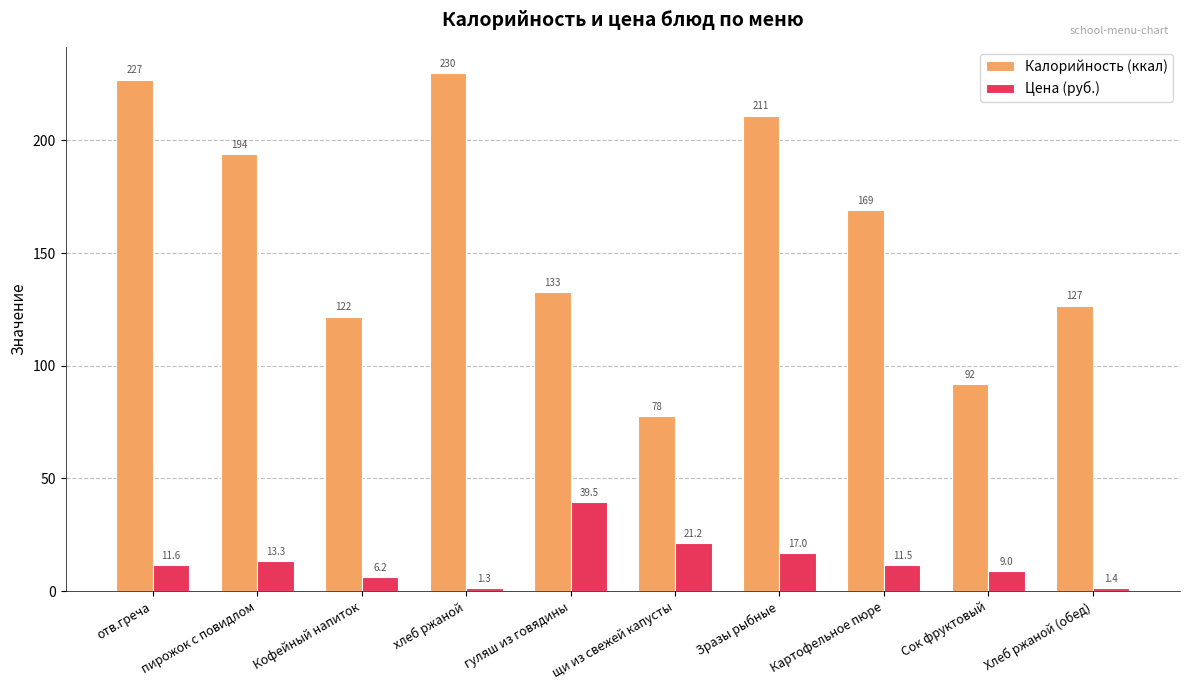

How many data points in Калорийность (ккал) are above 169?

5